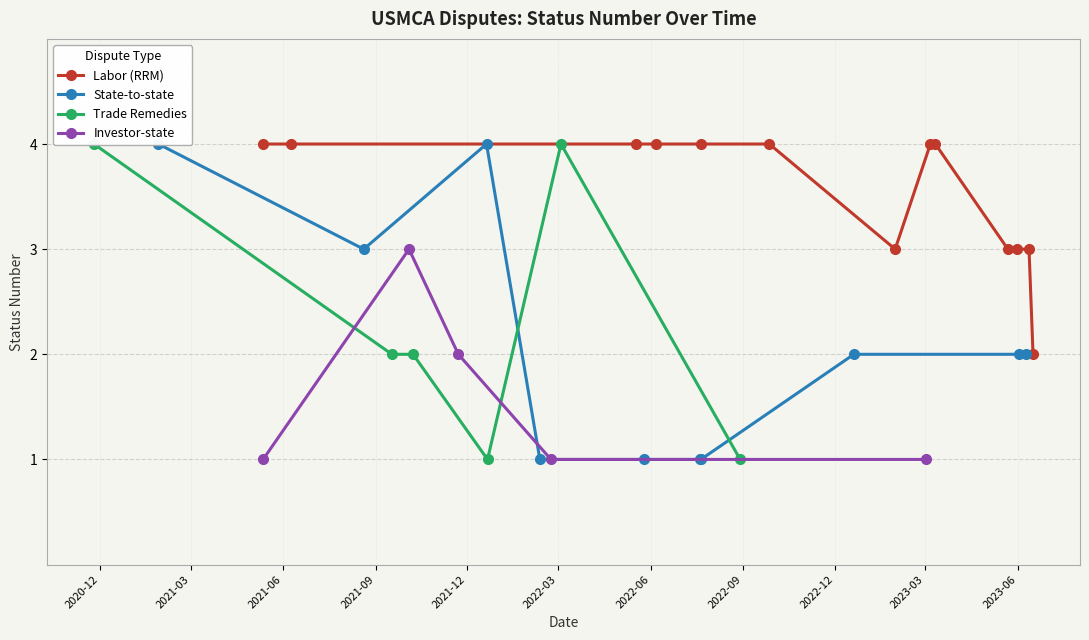

Is this an area chart (filled region under the line)?

No